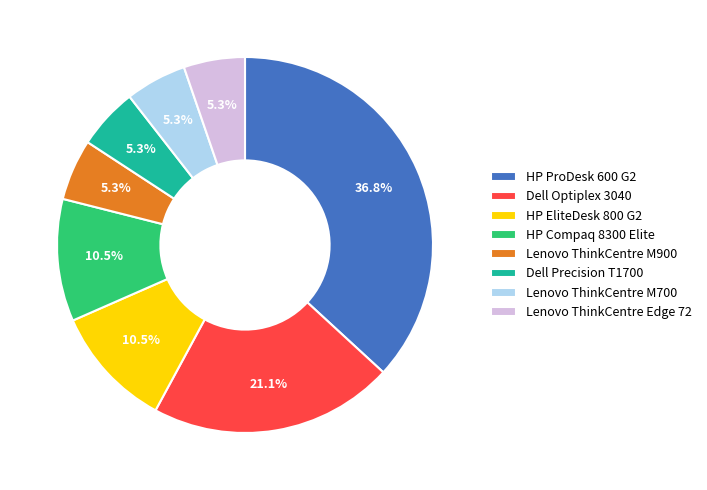

Which slice is the largest?

HP ProDesk 600 G2